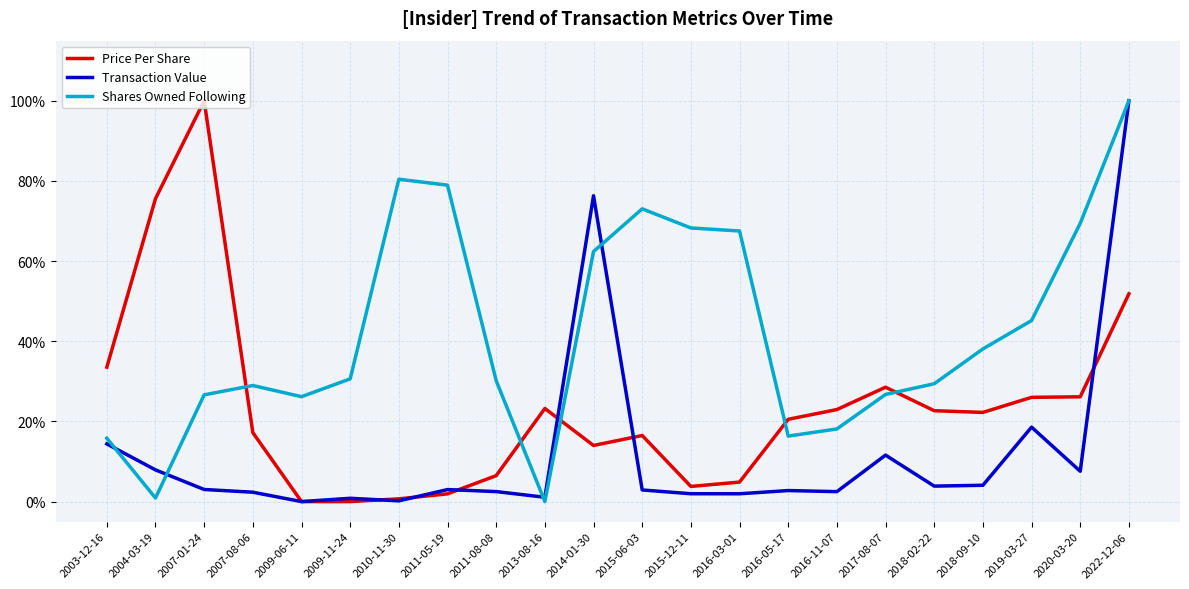

In Shares Owned Following, how many points are lower than both neighbors (excluding endpoints)?

4